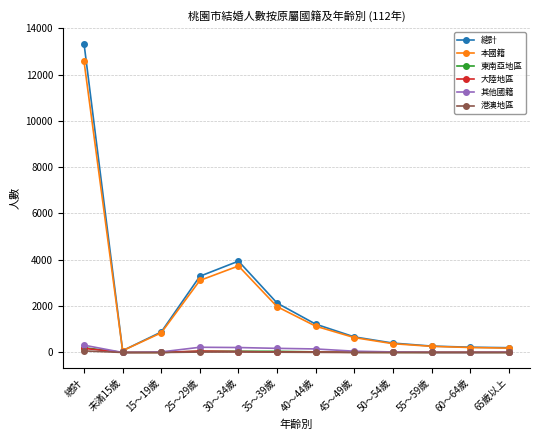

What is the label of the 5th point from the right?

45～49歲